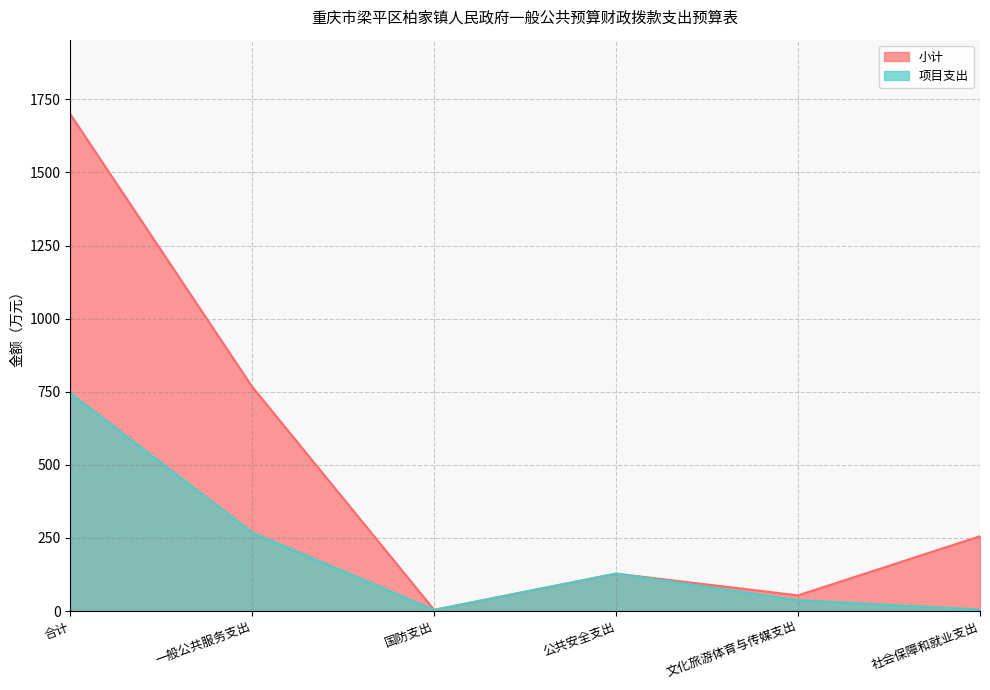

Reading left to right, transcribe all the data shown in this chart.

小计: 1699.3	766.9	4.0	128.0	53.5	255.9
项目支出: 745.2	268.5	4.0	128.0	37.0	4.9